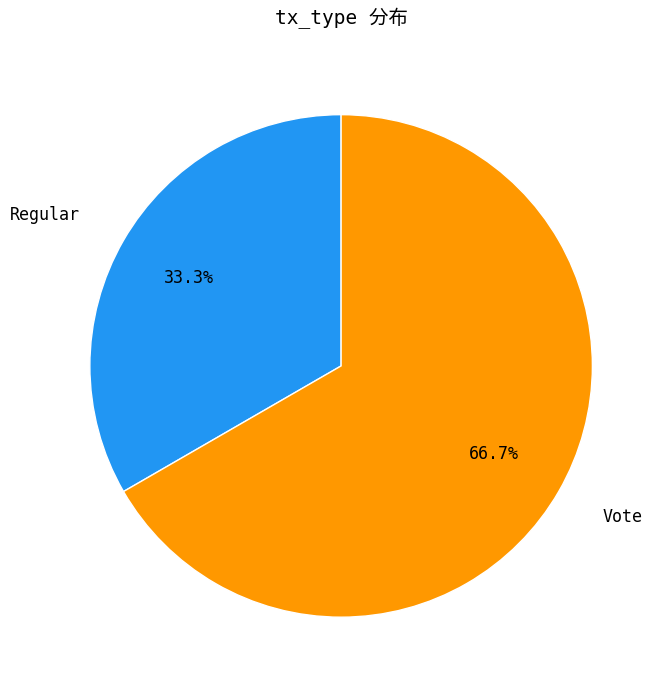

Which category has the biggest portion of the pie?

Vote